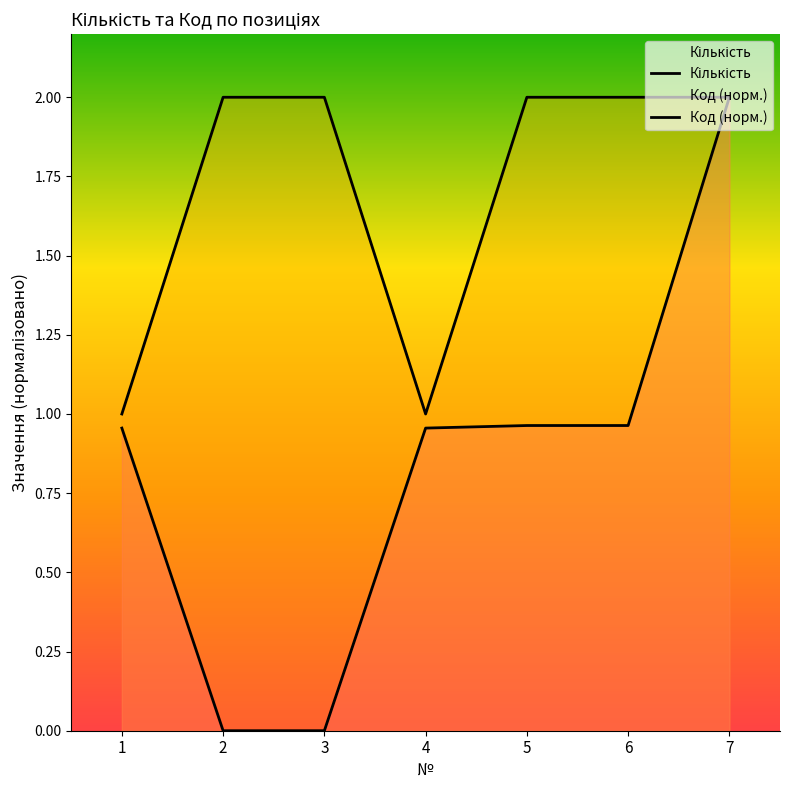

Rank the series by their average value, from highest to lowest.

Кількість, Код (норм.)